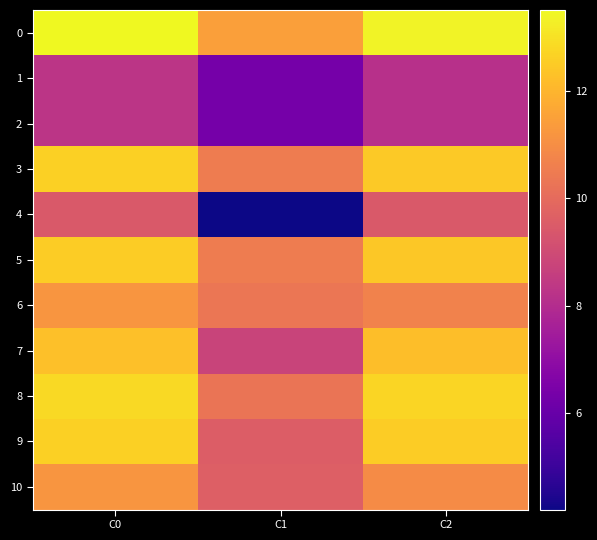

At how many categories does at least one series exceed 8?

3